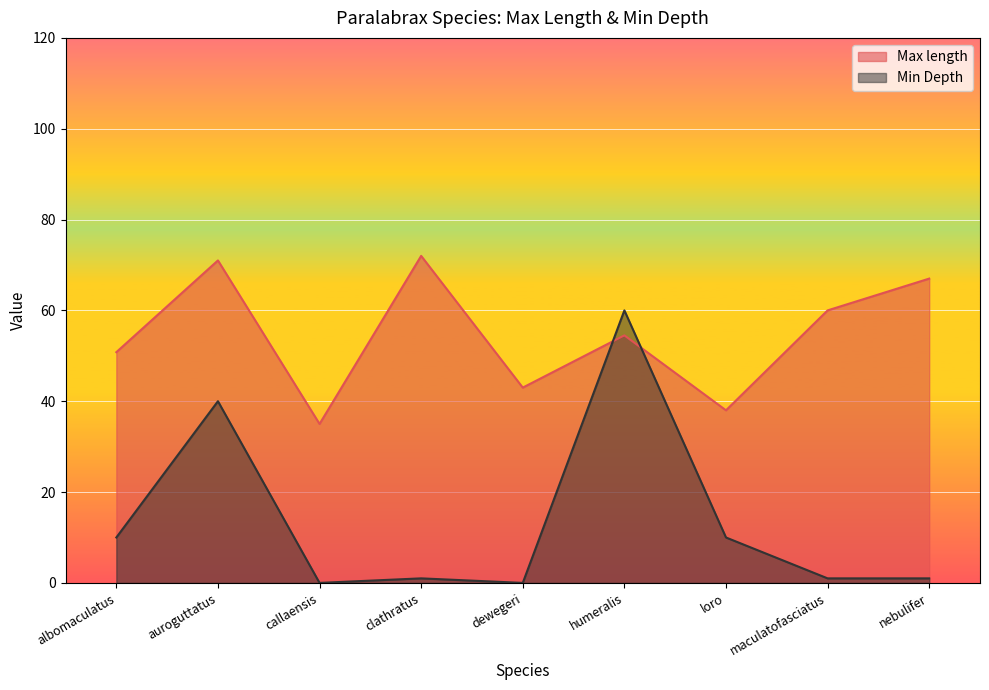

How many times do Max length and Min Depth cross each other?

2